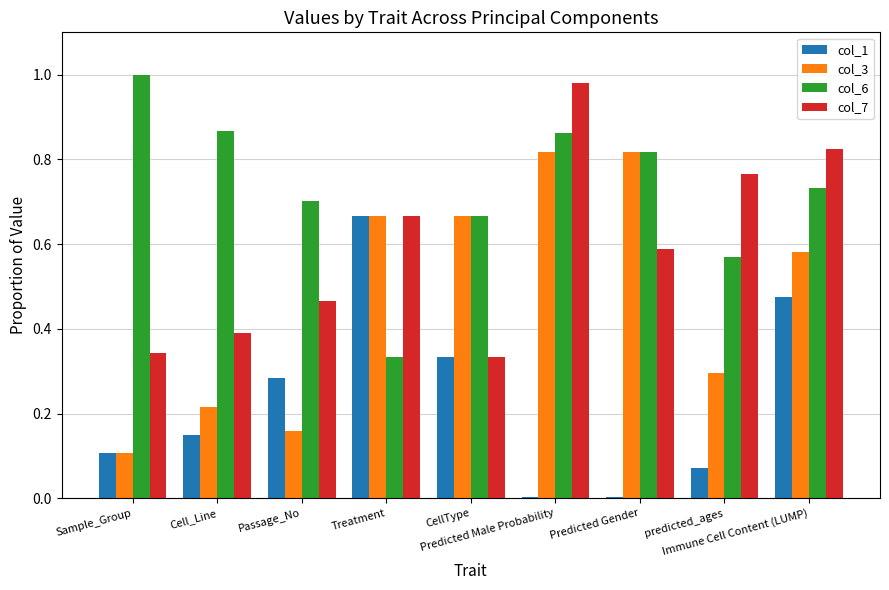

What is the sum of all col_6 values?

6.6